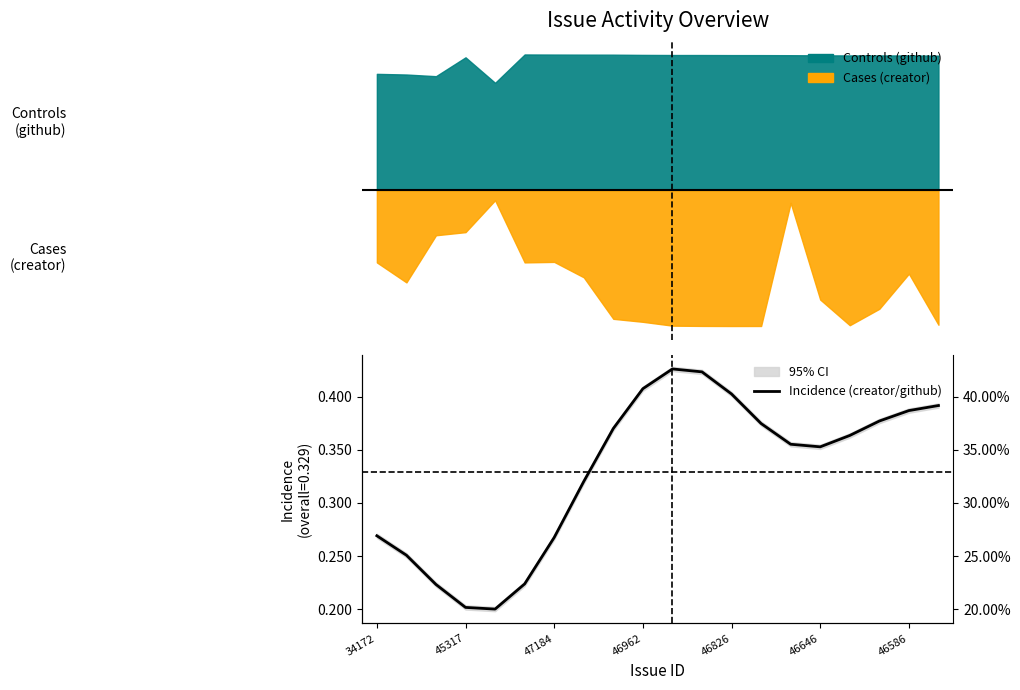

What is the change in value from 10 to 15?

-0.1